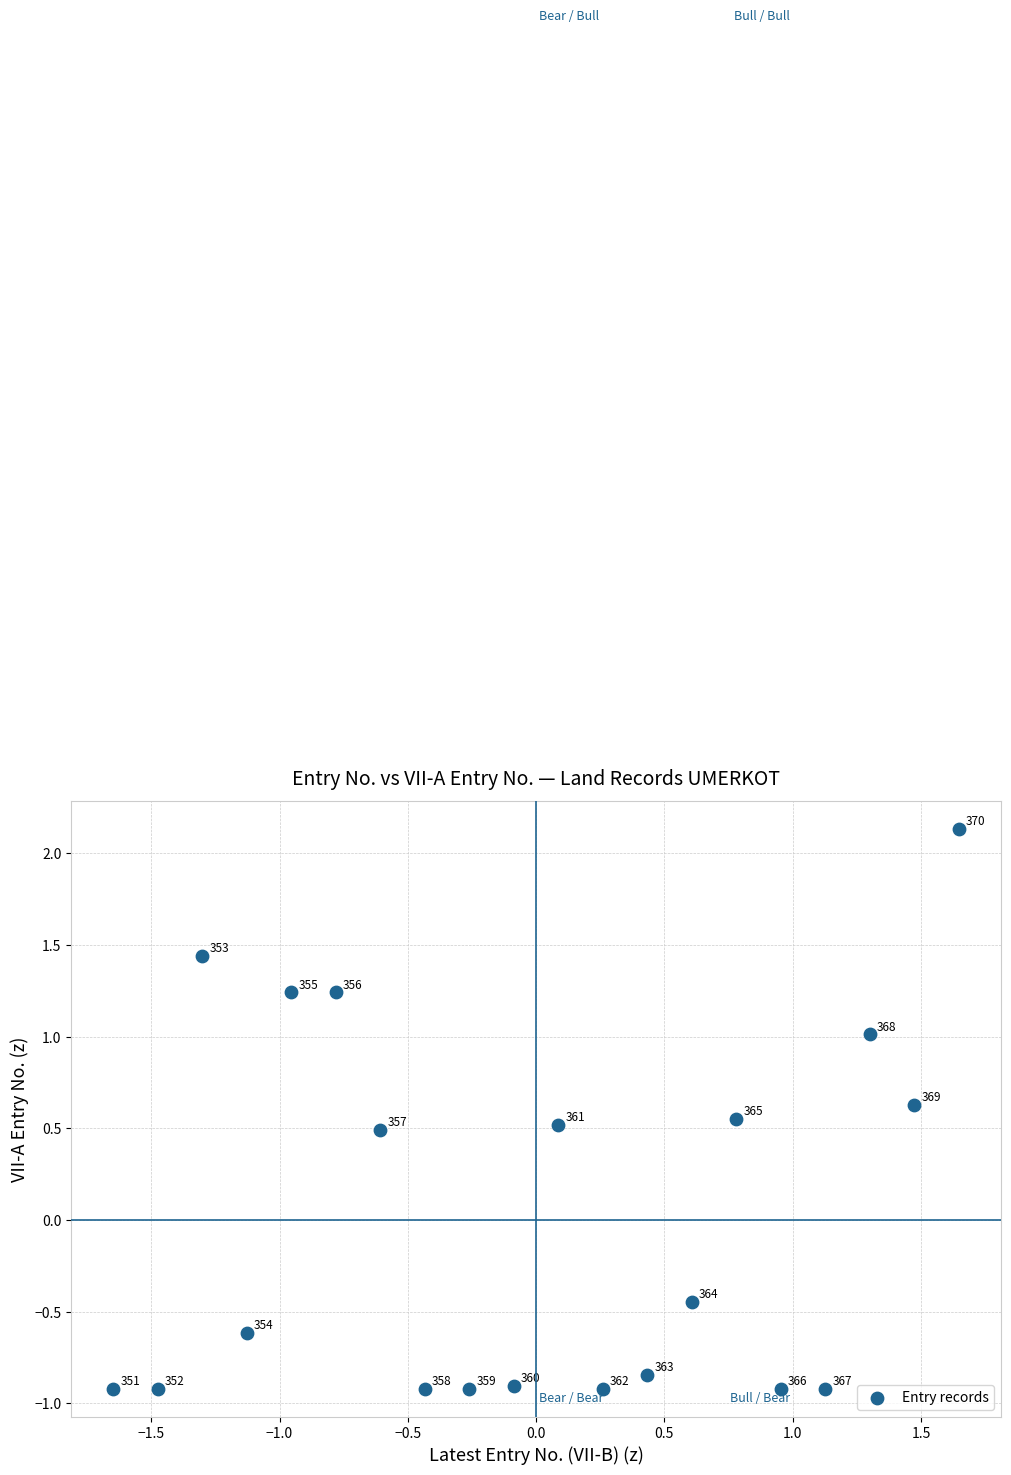

What is the range of Y values (max minus min)?

3.1